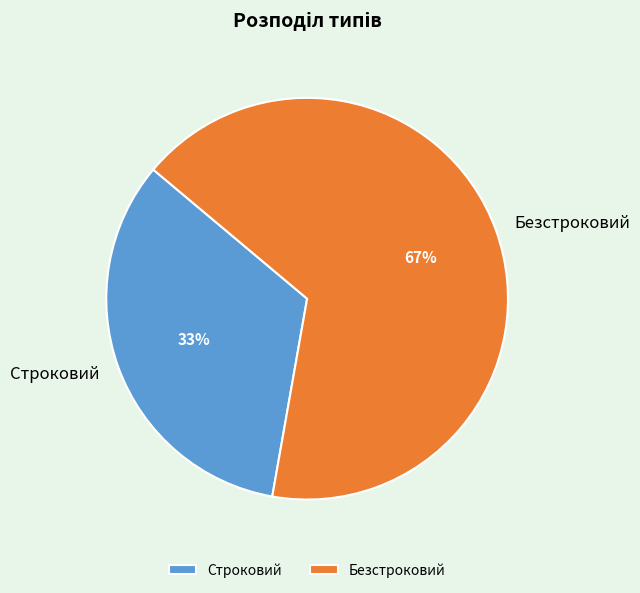

Which category has the biggest portion of the pie?

Безстроковий